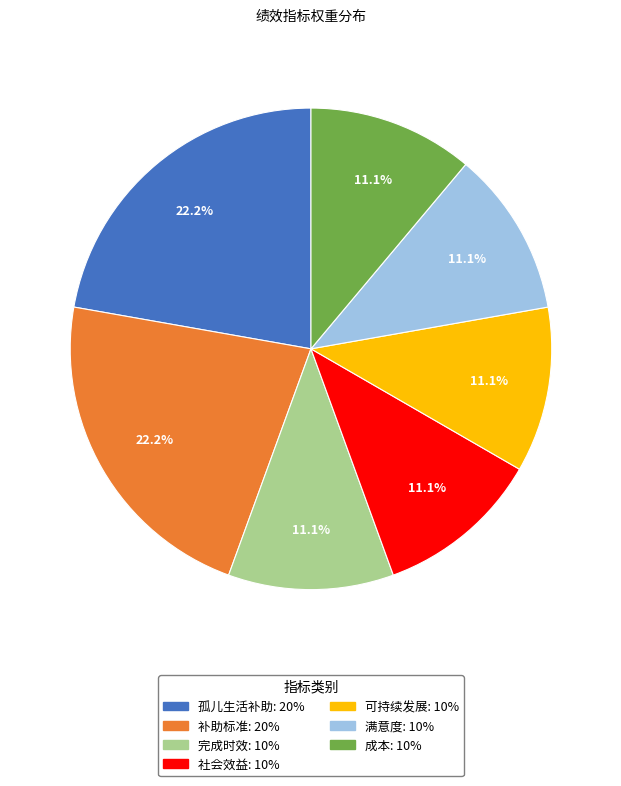

What portion of the pie excludes 可持续发展?

88.9%